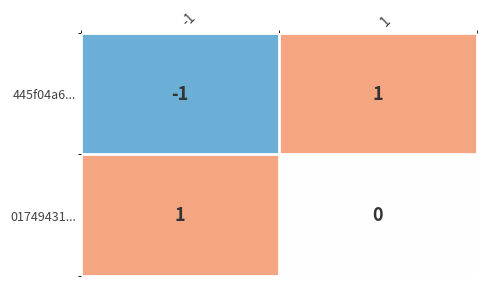

Rank the series at 1 from lowest to highest value.

01749431..., 445f04a6...